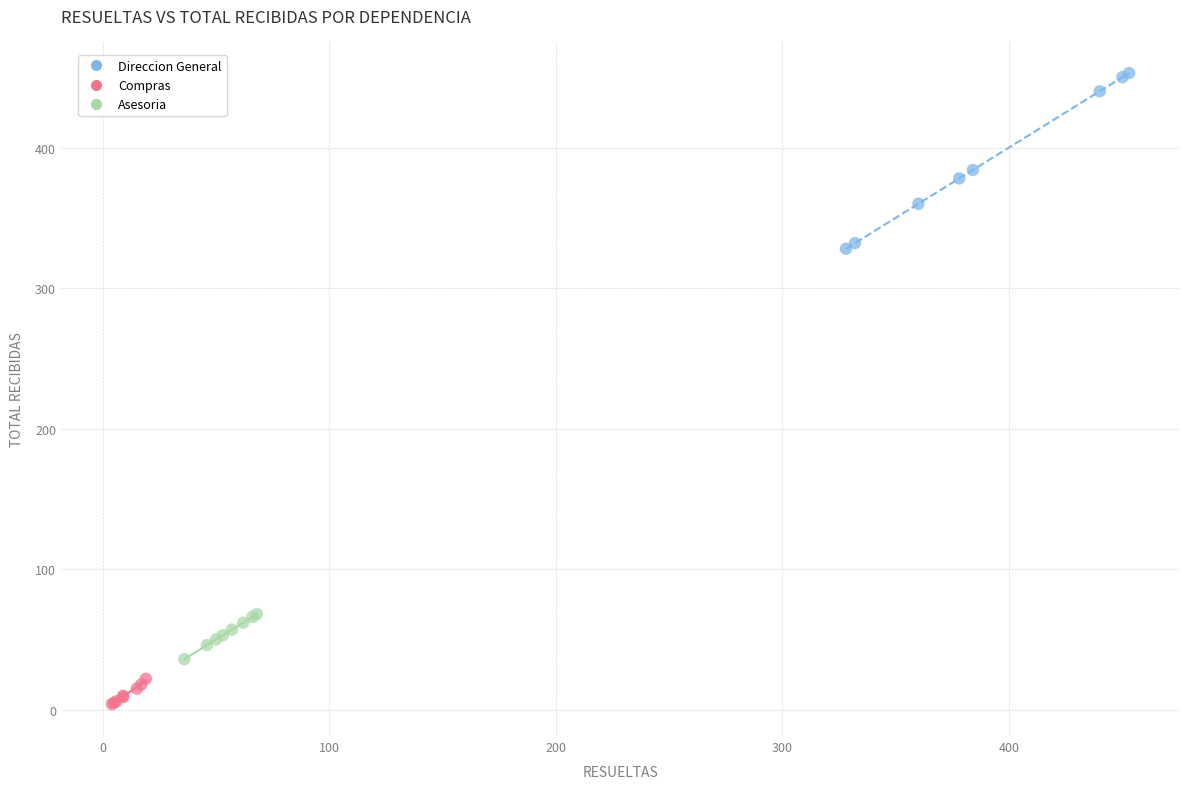

What are all the series names shown in the legend?

Direccion General, Compras, Asesoria